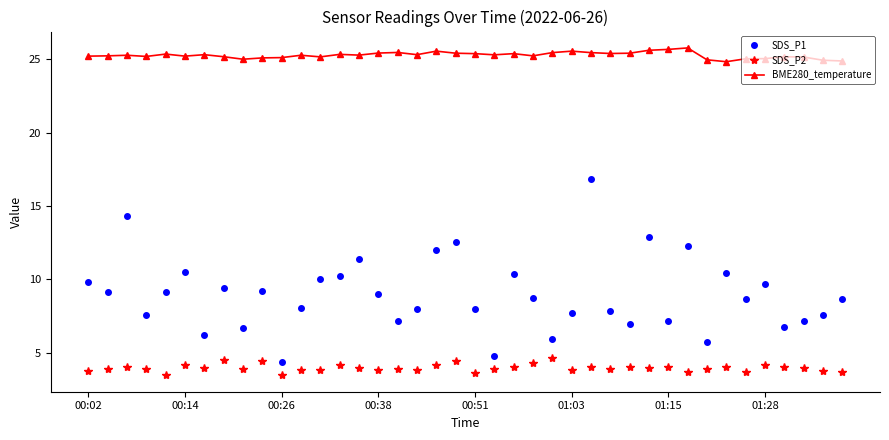

Is this an area chart (filled region under the line)?

No